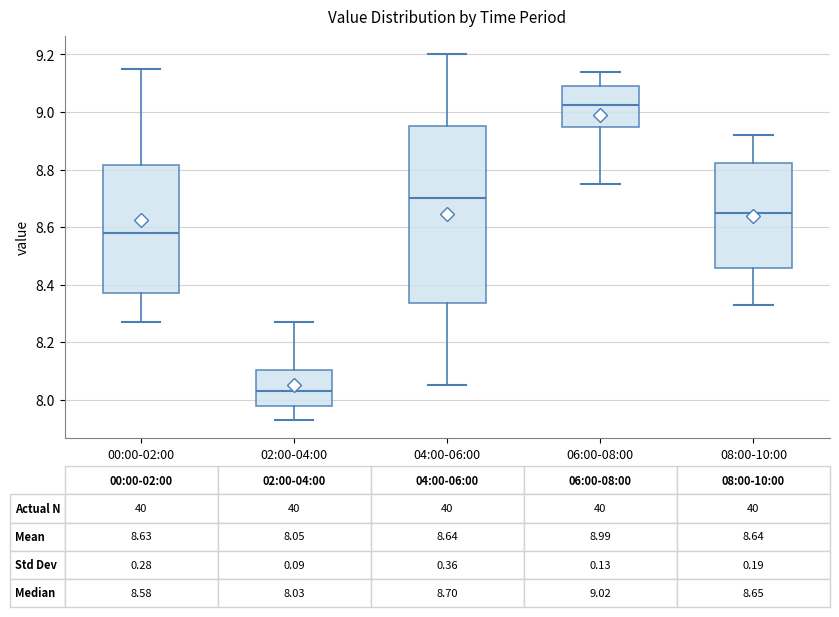

Which box's median line is the lowest?

02:00-04:00